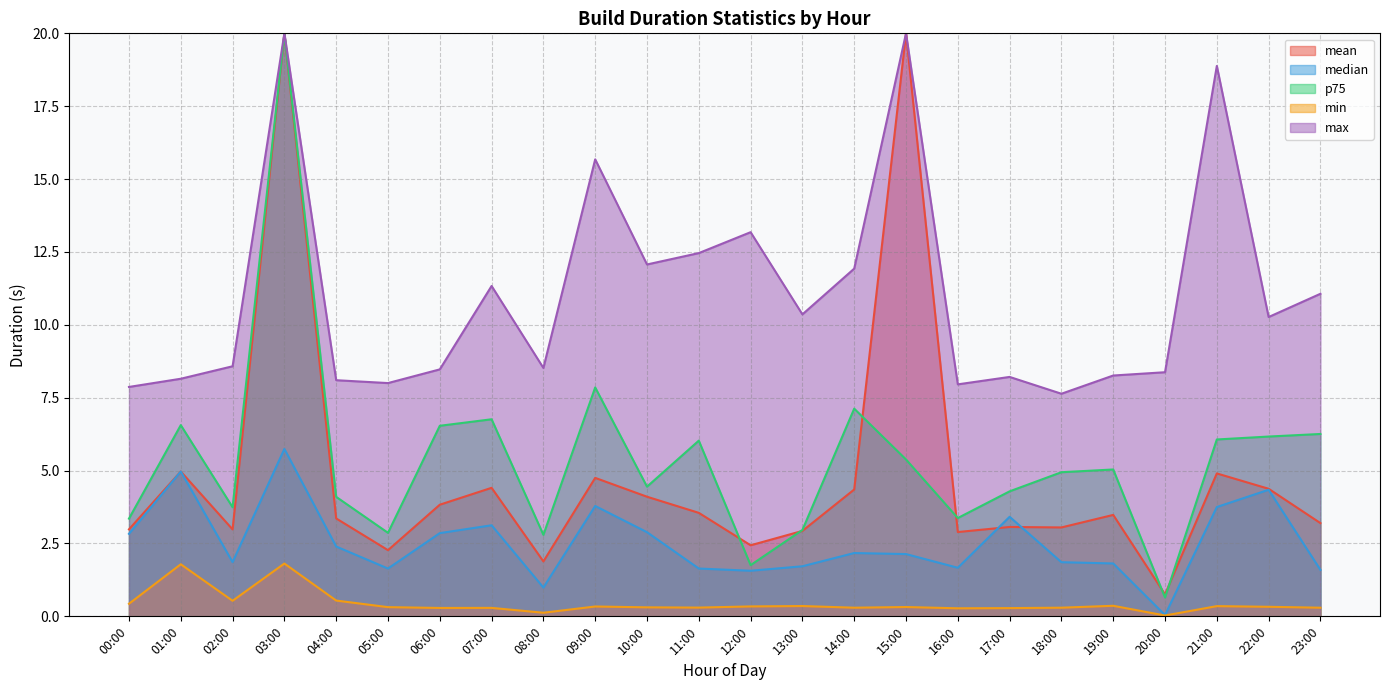

The value of min at 03:00 is 1.8. True or false?

True